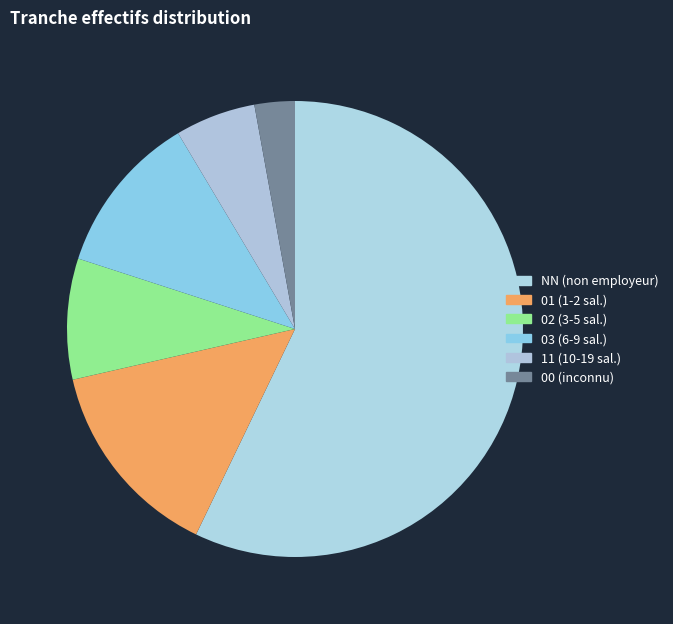

Count the number of slices in the pie.

6